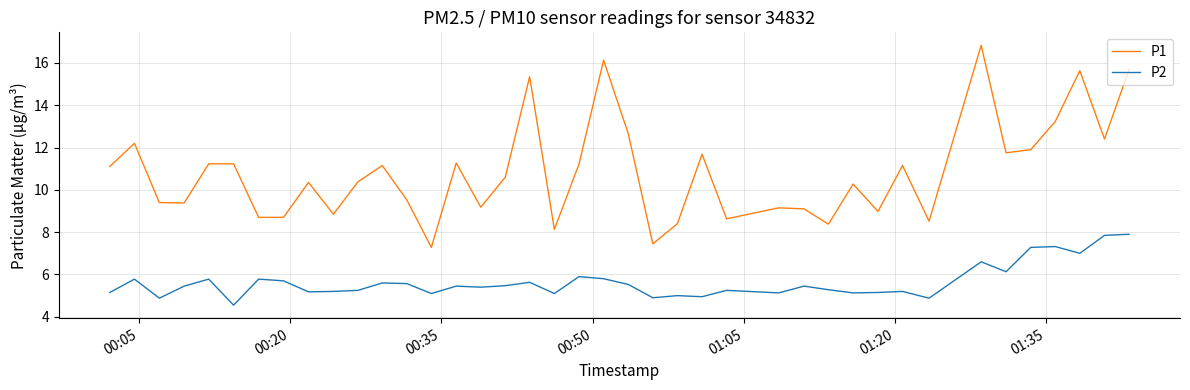

True or false: P1 has more than 2 points higher than both neighbors.

True